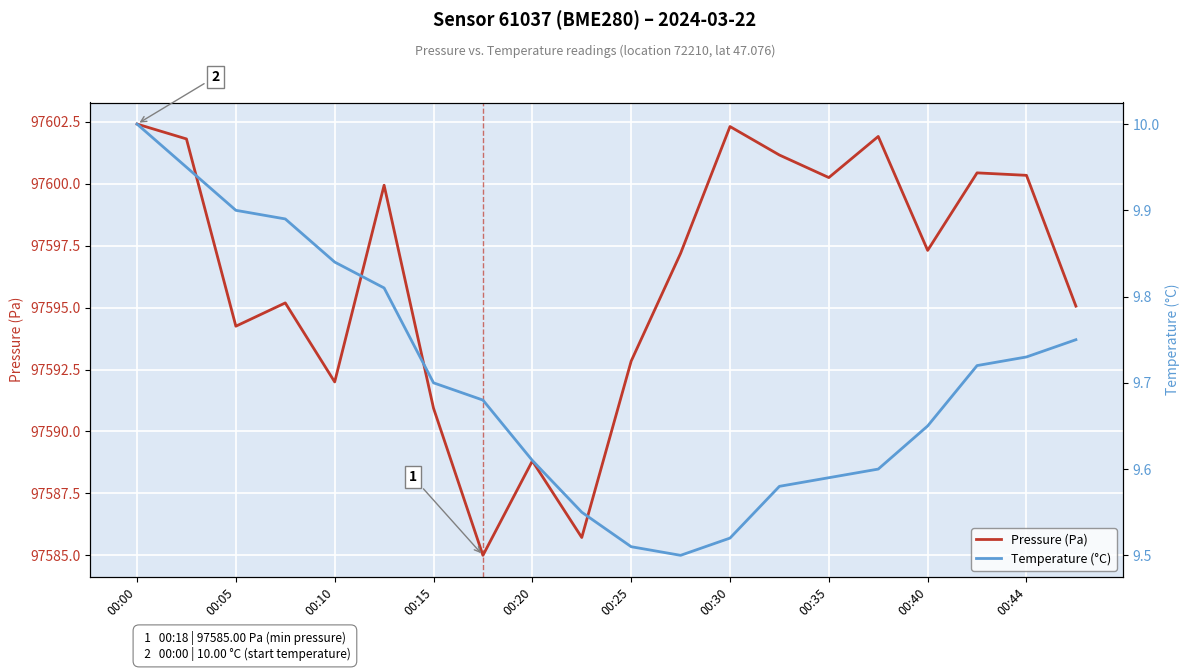

What is the average value of the Temperature (°C) series?

9.7